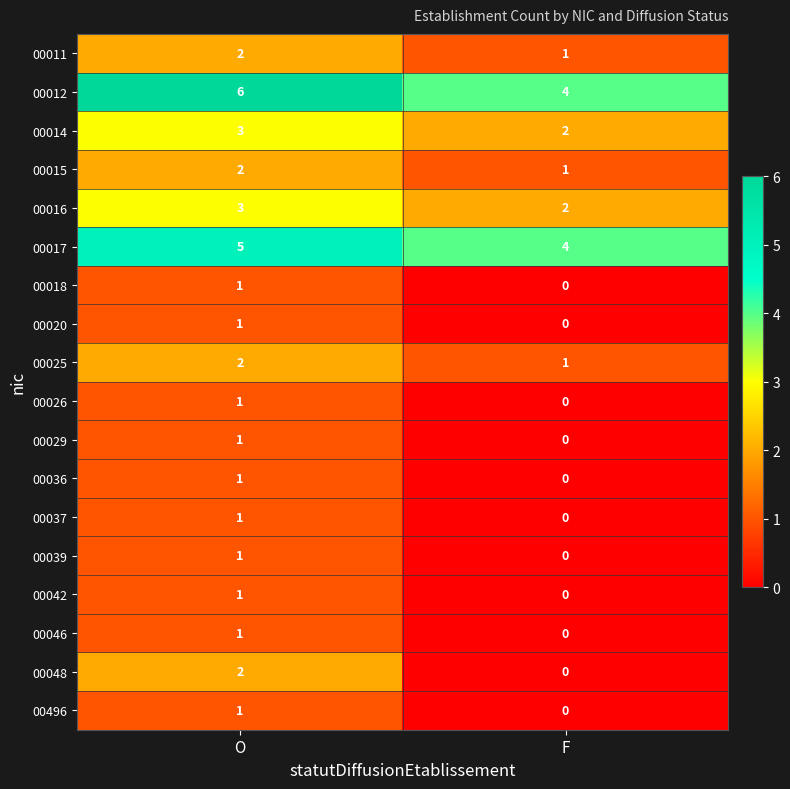

Where is 00042 nearest to the value 0?

F